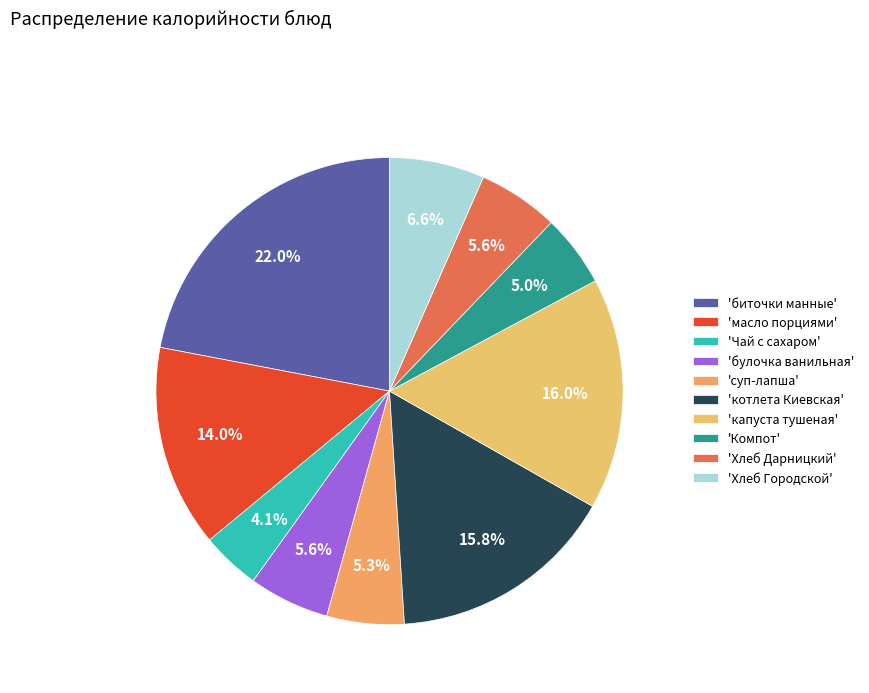

How many segments does this pie chart have?

10